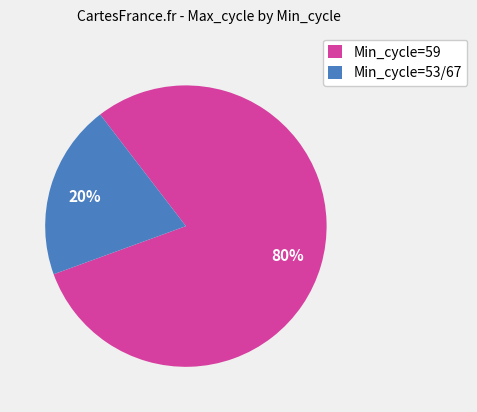

What is the smallest slice in the pie chart?

Min_cycle=53/67